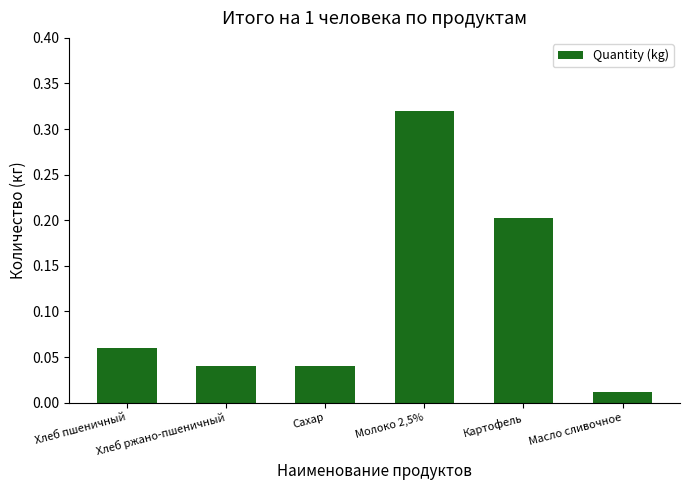

What is the sum of all values?

0.7